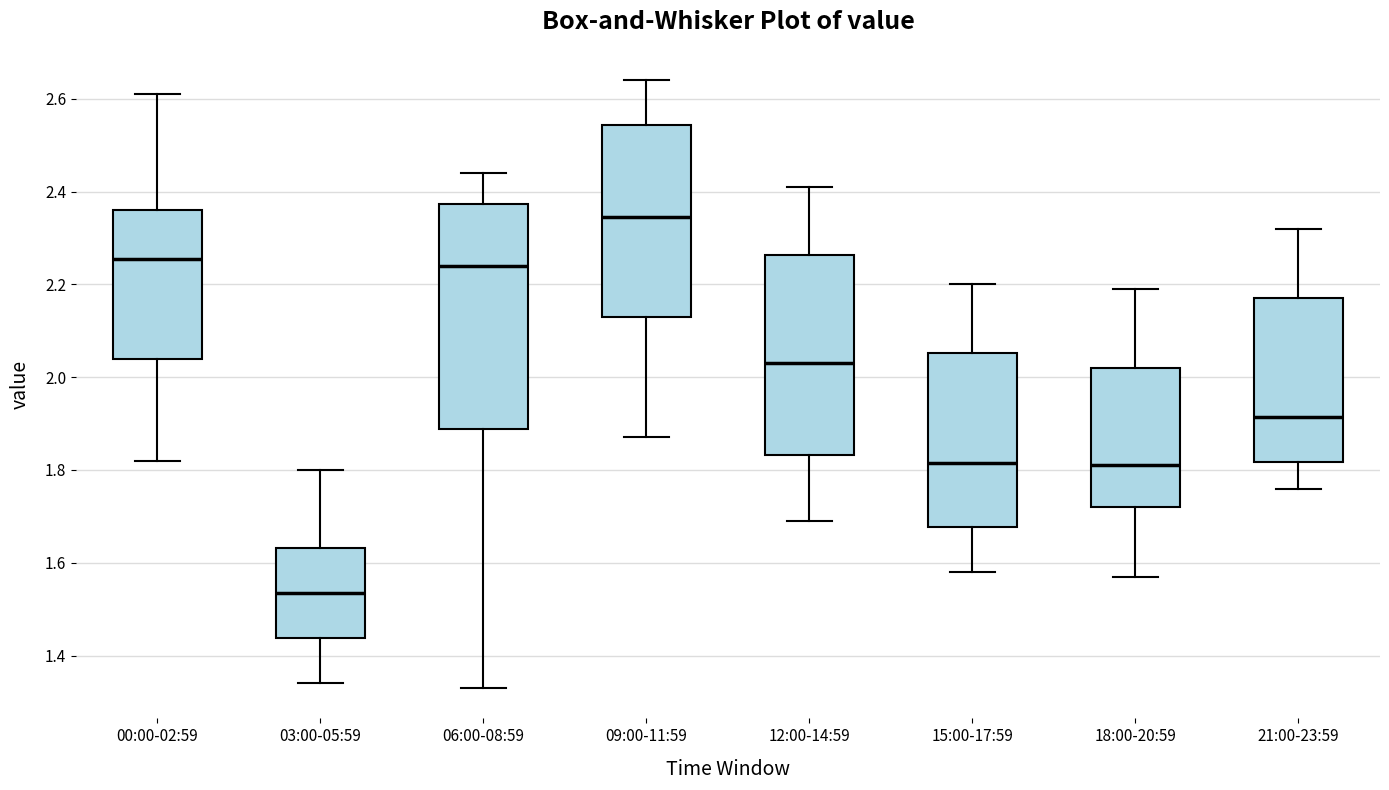

Reading left to right, read every box against the y-axis: the position of its median line, the range the box covers, and the ends of its whiskers. The values are not printed on the chart, so give them approximately, as read against the axis.

00:00-02:59: median 2.26, box 2.04 to 2.36, whiskers 1.82 to 2.62
03:00-05:59: median 1.54, box 1.44 to 1.64, whiskers 1.34 to 1.80
06:00-08:59: median 2.24, box 1.88 to 2.38, whiskers 1.34 to 2.44
09:00-11:59: median 2.34, box 2.14 to 2.54, whiskers 1.88 to 2.64
12:00-14:59: median 2.04, box 1.84 to 2.26, whiskers 1.70 to 2.42
15:00-17:59: median 1.82, box 1.68 to 2.06, whiskers 1.58 to 2.20
18:00-20:59: median 1.82, box 1.72 to 2.02, whiskers 1.58 to 2.20
21:00-23:59: median 1.92, box 1.82 to 2.18, whiskers 1.76 to 2.32